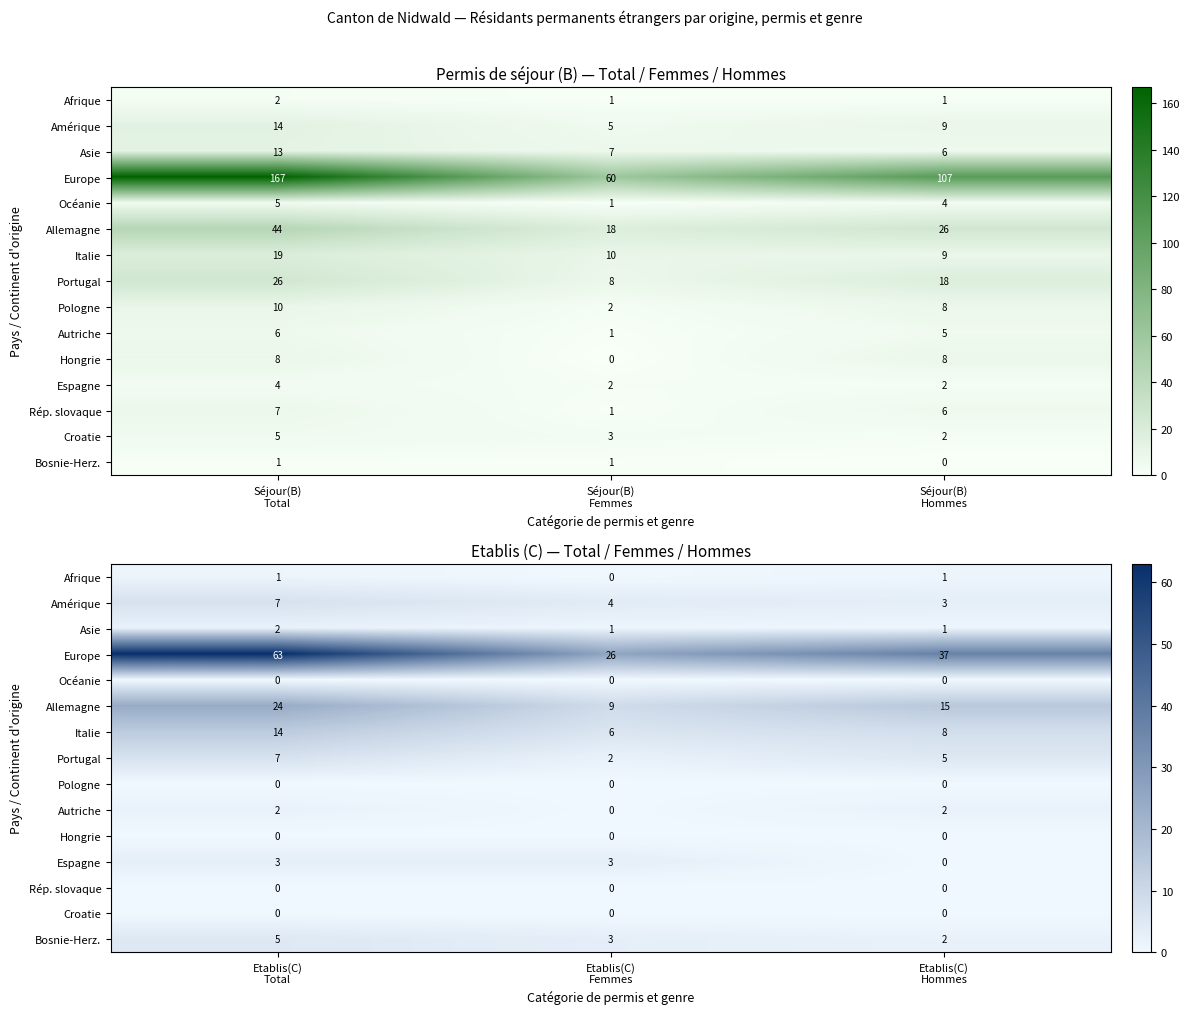

Which series has the widest spread of values?

Europe